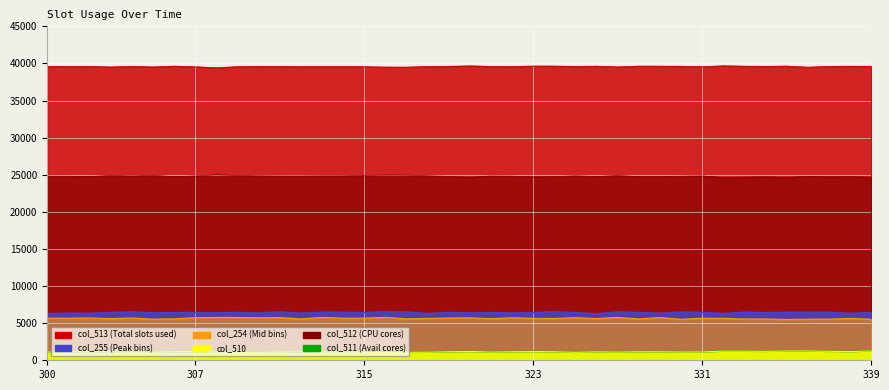

At how many categories does at least one series exceed 23070?

40